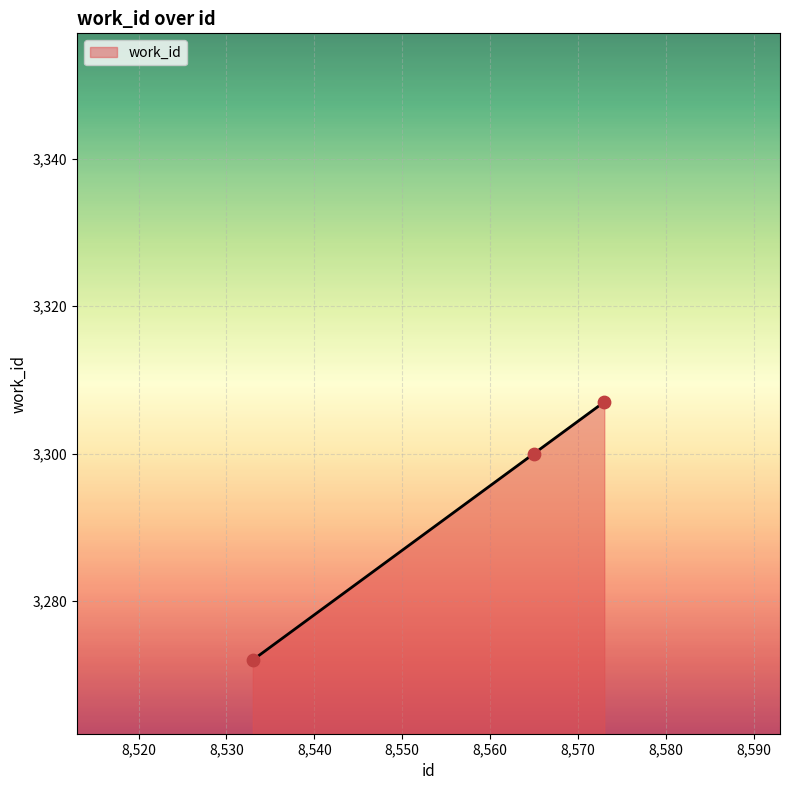

What is the ratio of the value at 8565 to the value at 8533?

1.0